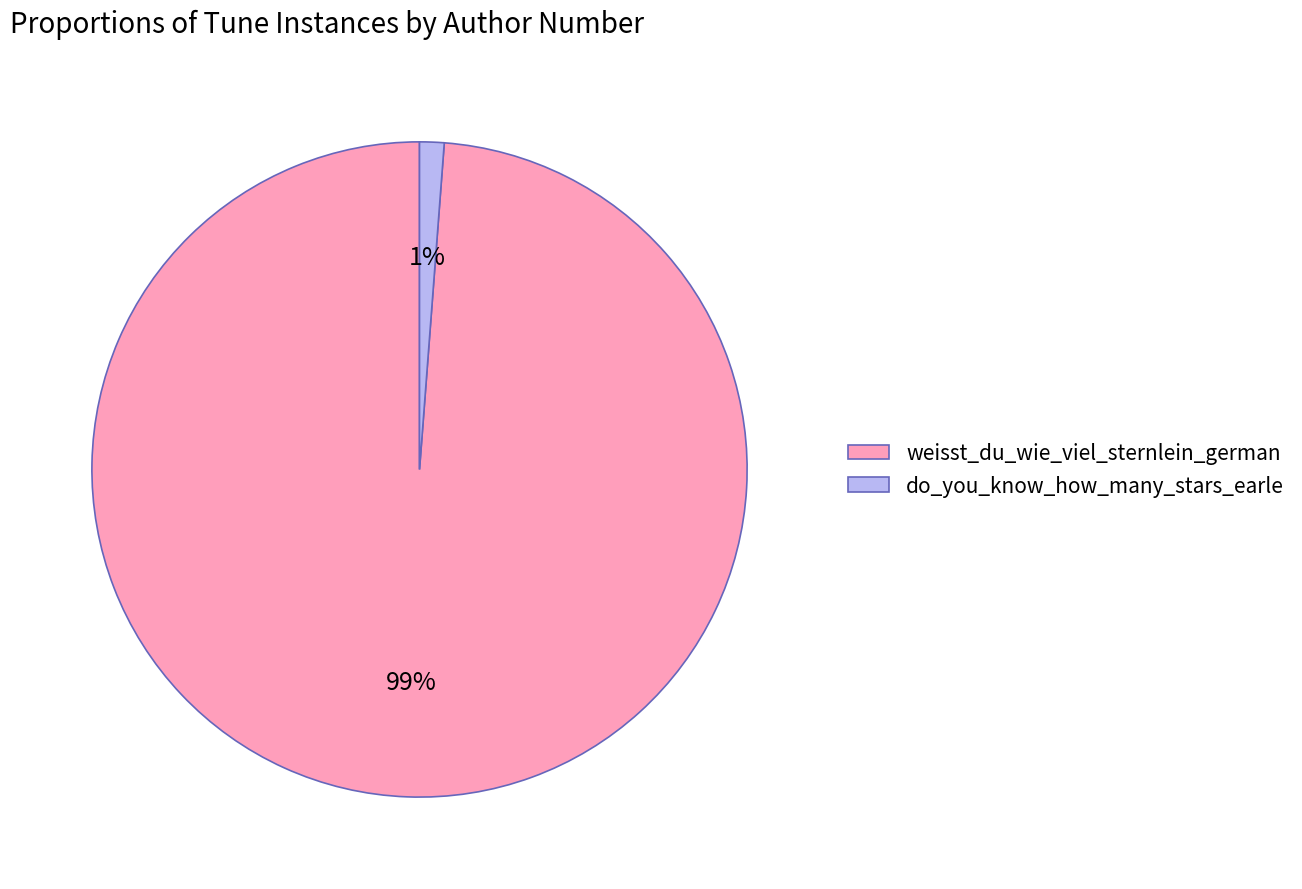

Do weisst_du_wie_viel_sternlein_german and do_you_know_how_many_stars_earle together represent more than half of the pie?

Yes